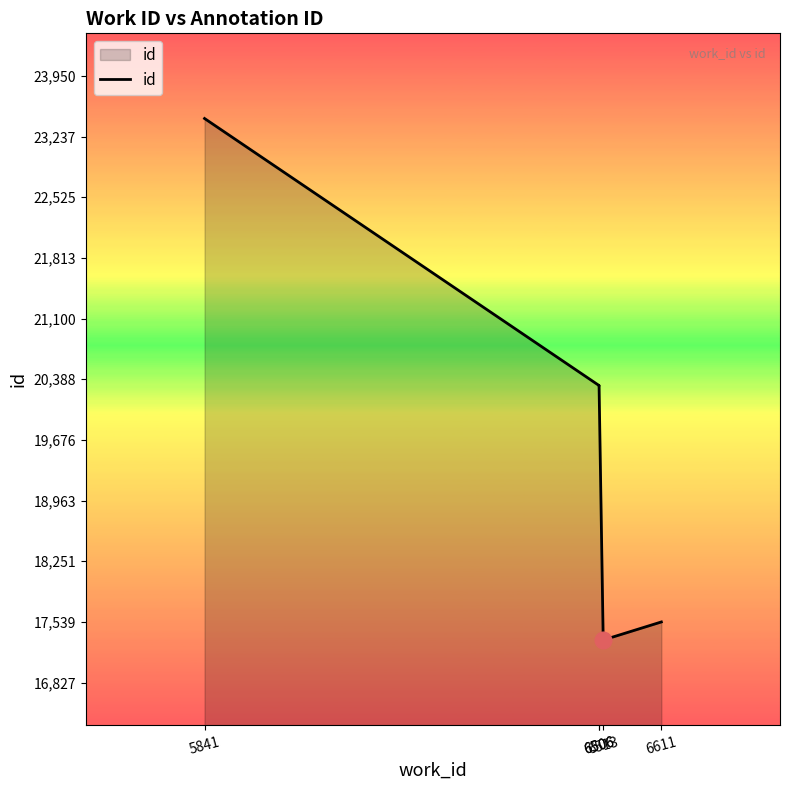

What is the value of the 1st point from the left?

23450